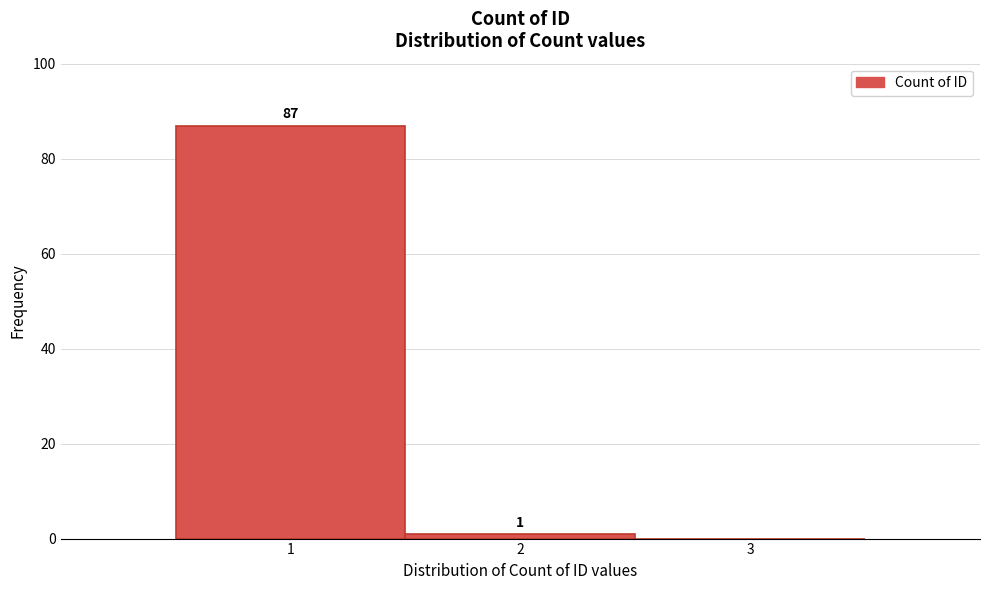

Over which range of the x-axis is the bar tallest?

0.5 to 1.5